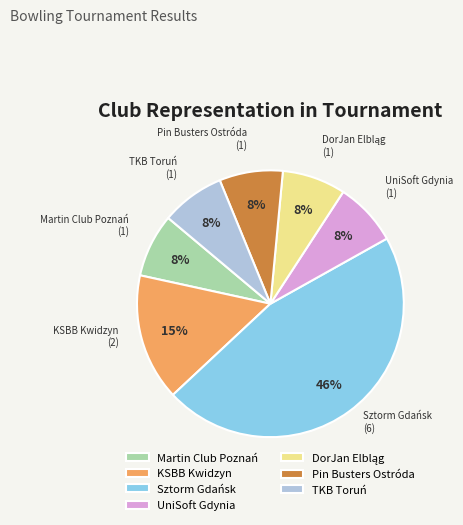

Does any single category account for the majority?

No